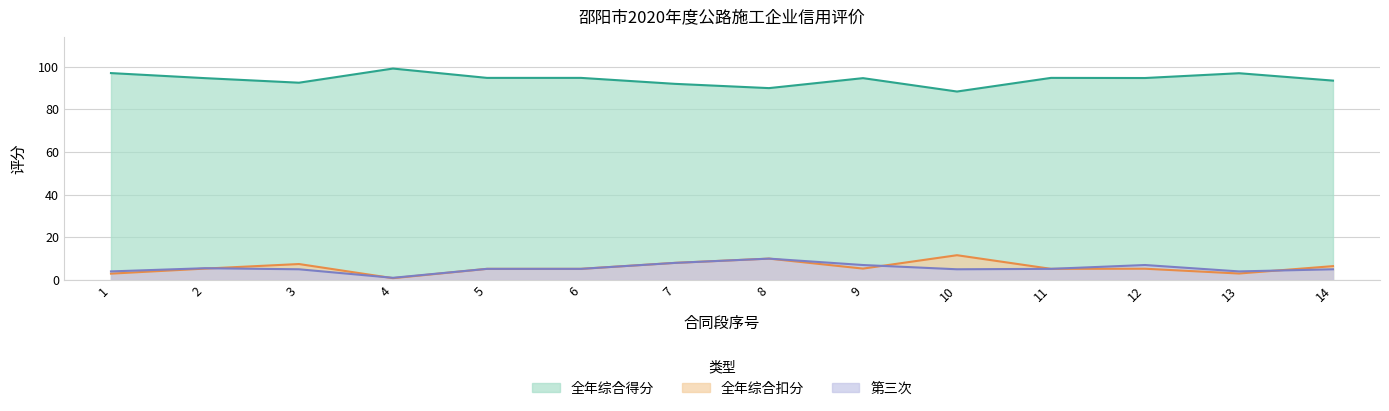

What is the value of the 全年综合扣分 point at the 2nd from the left?

5.3